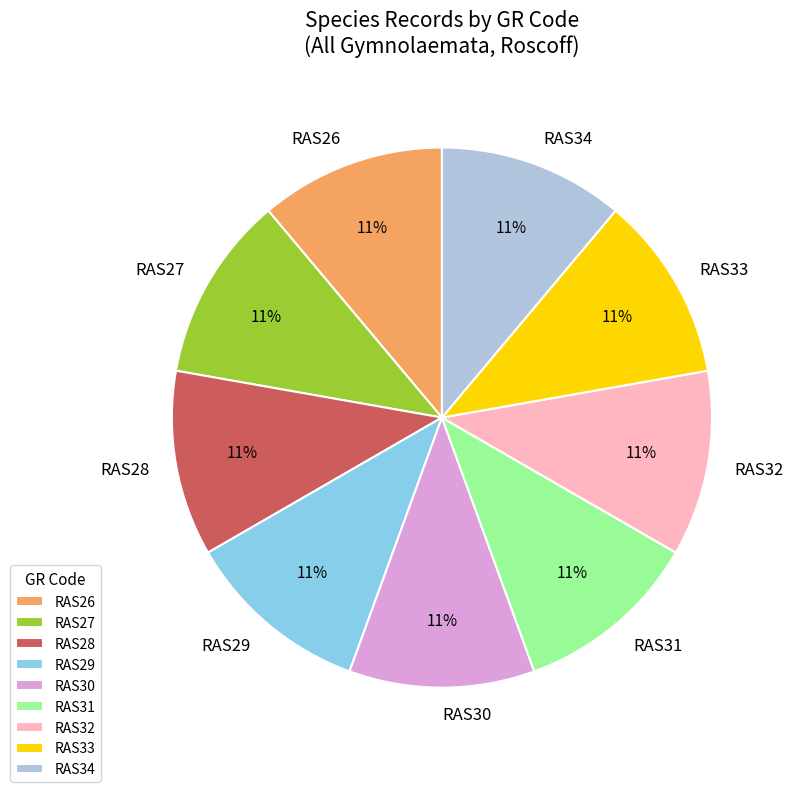

Combined, do RAS32 and RAS27 account for over 50%?

No